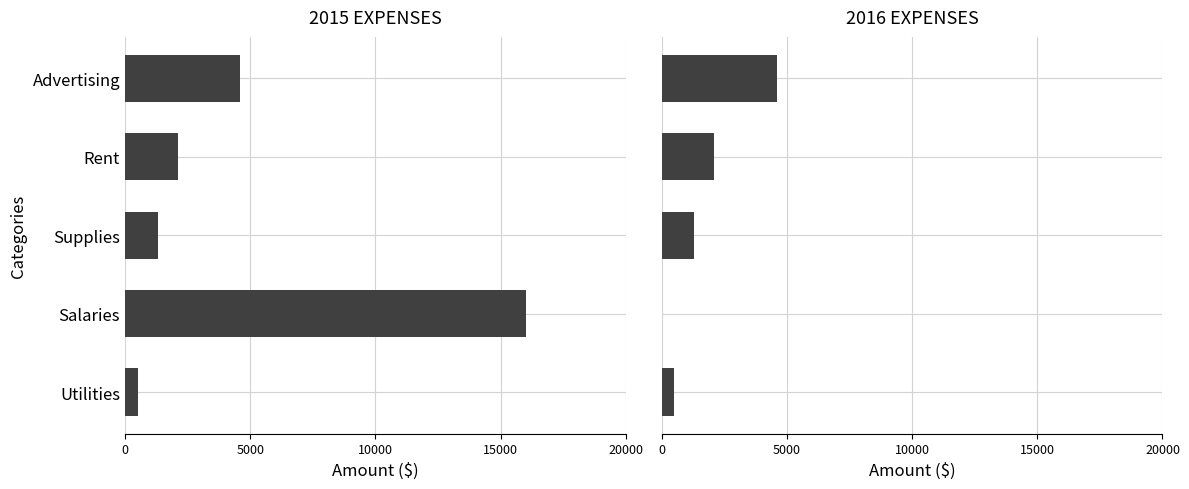

What is the value of the 2015 EXPENSES bar at the 1st from the left?

4600